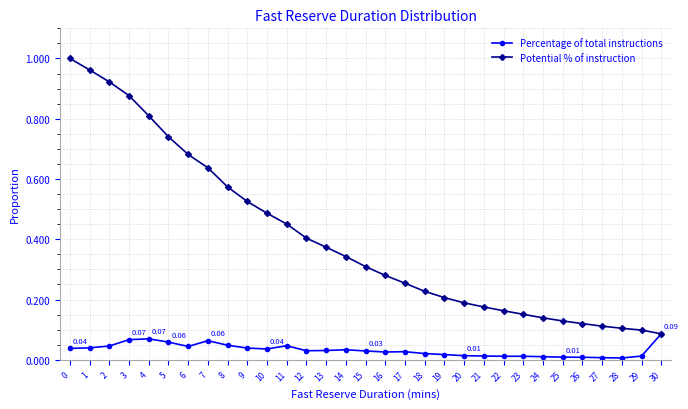

At 20, list the series in order from largest to smallest.

Potential % of instruction, Percentage of total instructions